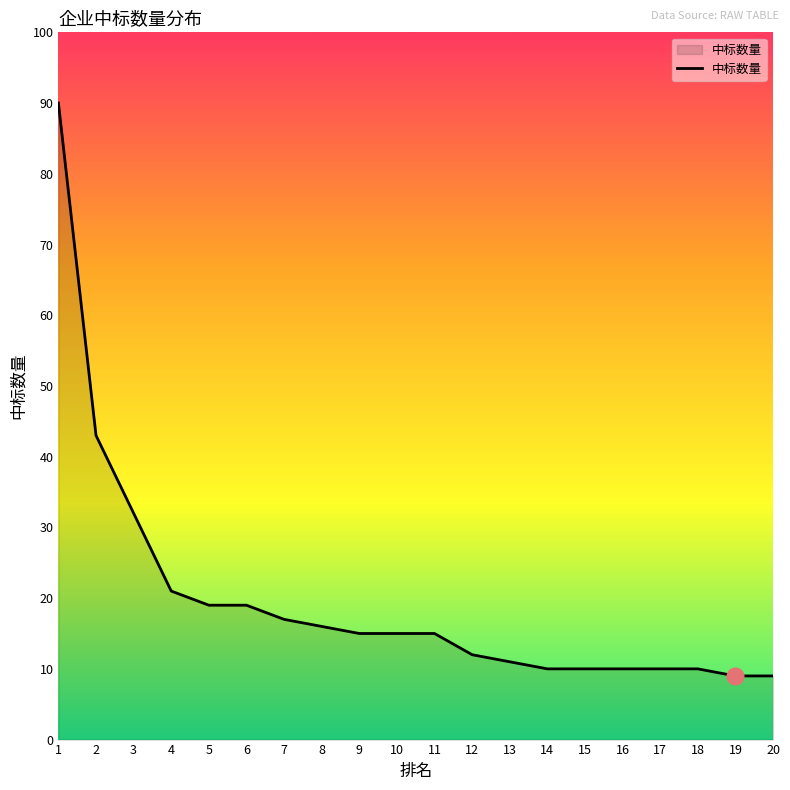

What is the difference between the maximum and minimum values?

81